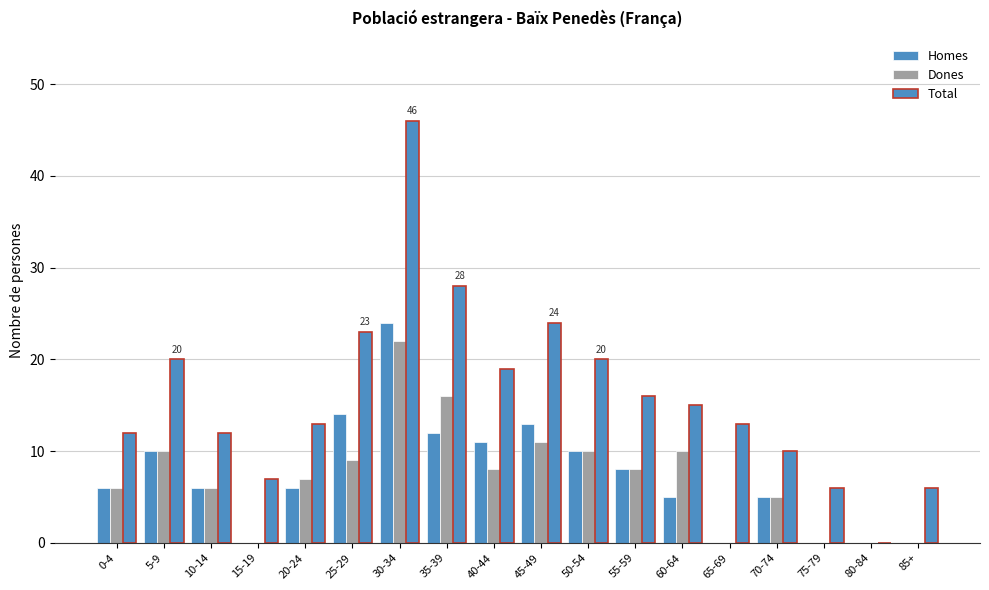

Is the value of Total at 50-54 greater than the value of Homes at 65-69?

Yes